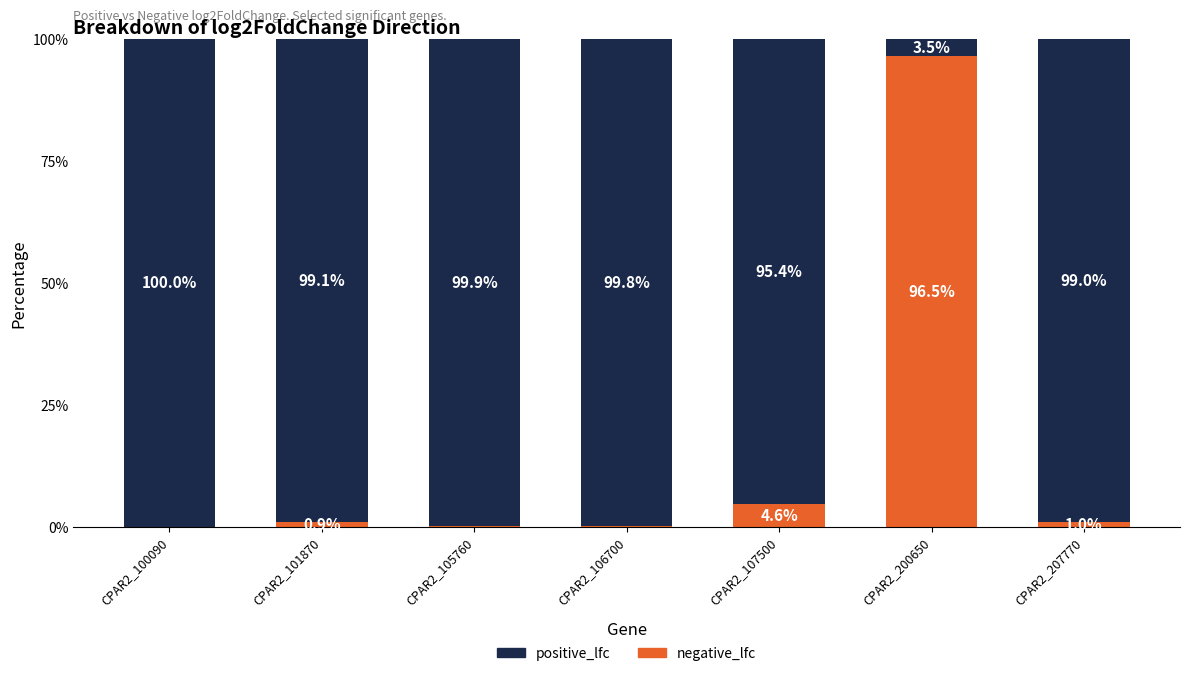

What is the sum of the positive_lfc values at CPAR2_101870 and CPAR2_106700?

198.9